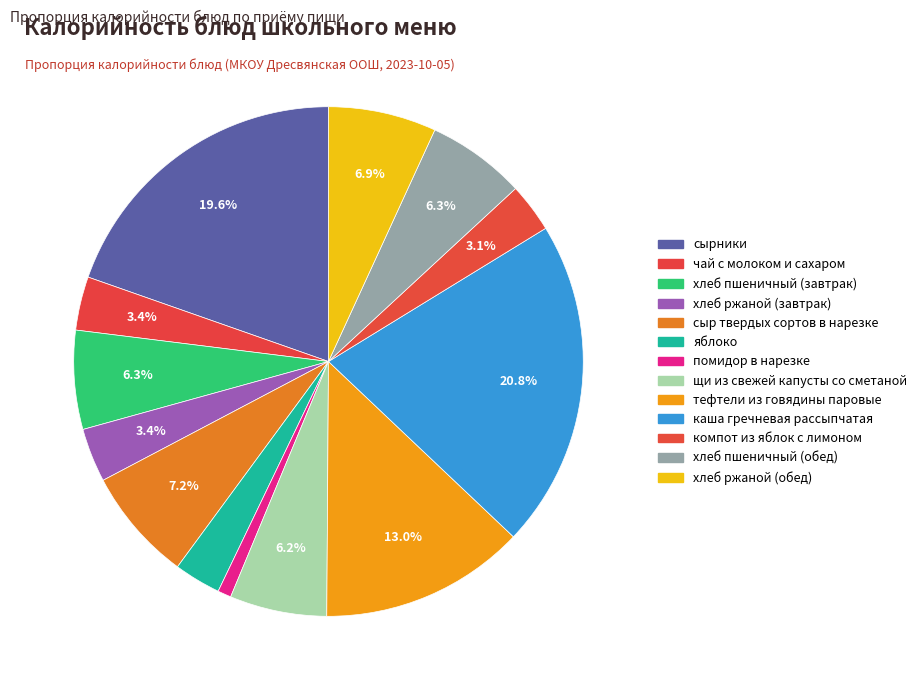

How many slices are in this pie chart?

13